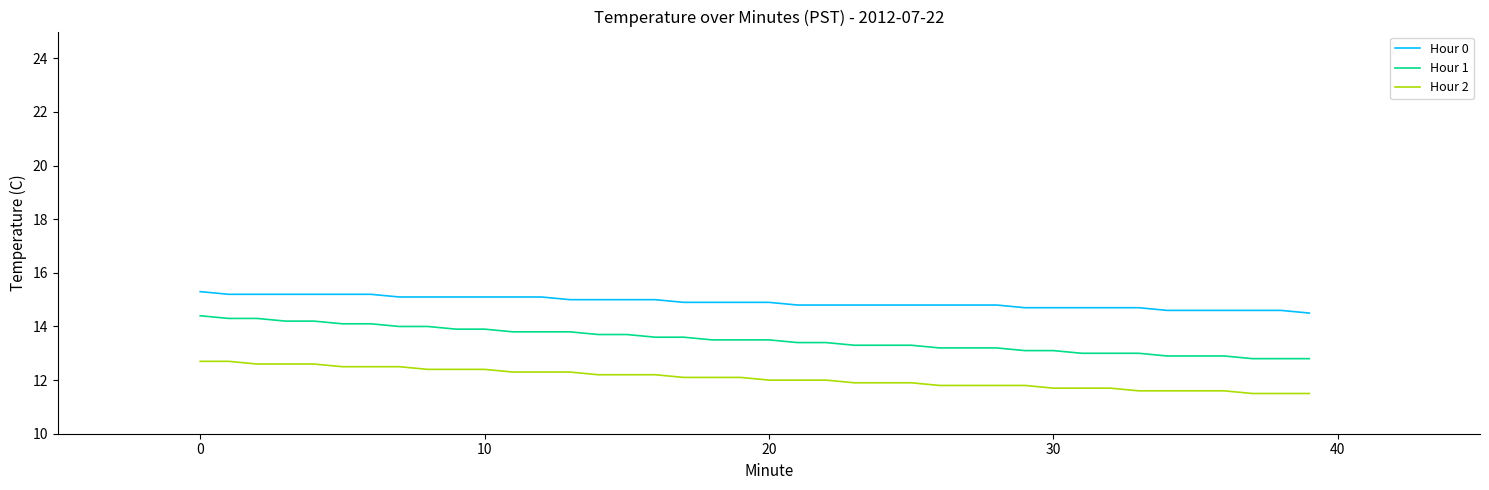

What is the smallest value displayed?

11.5